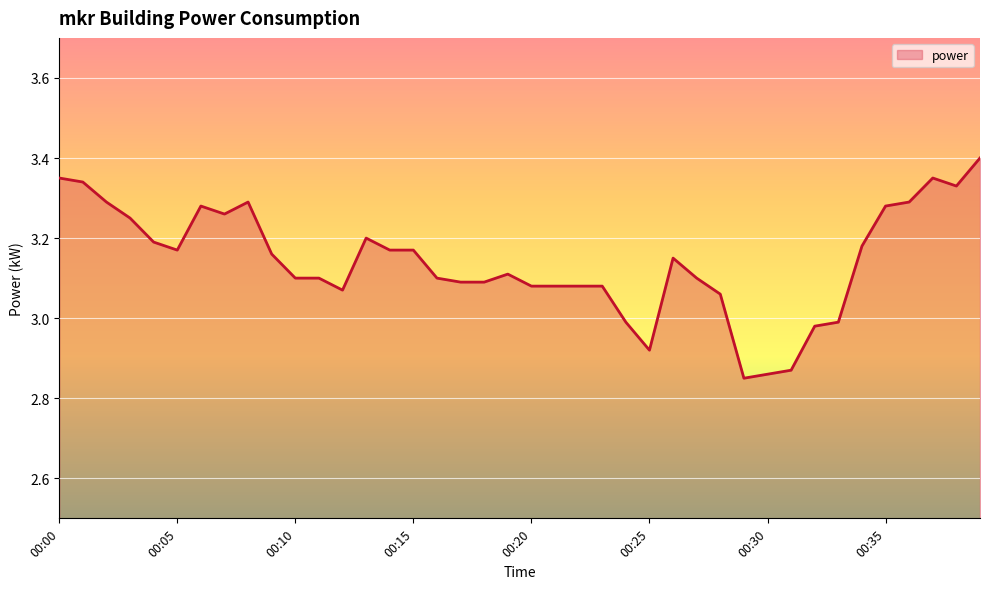

Count the number of categories in the chart.

40